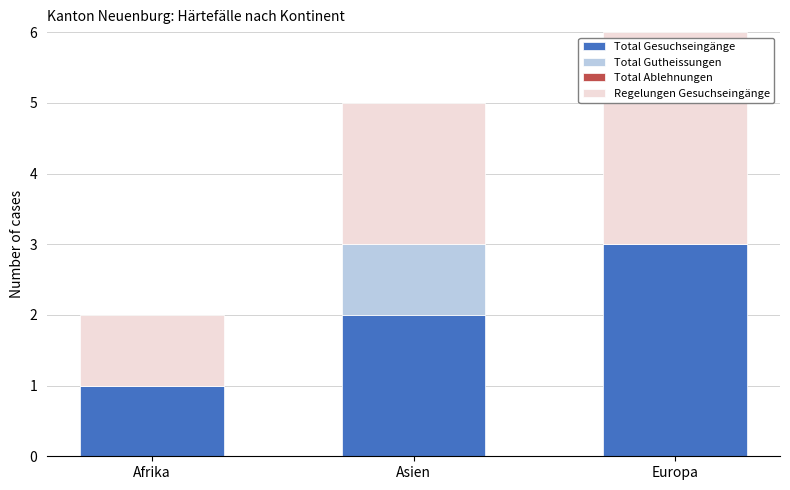

What is the total value across all series at Europa?

6